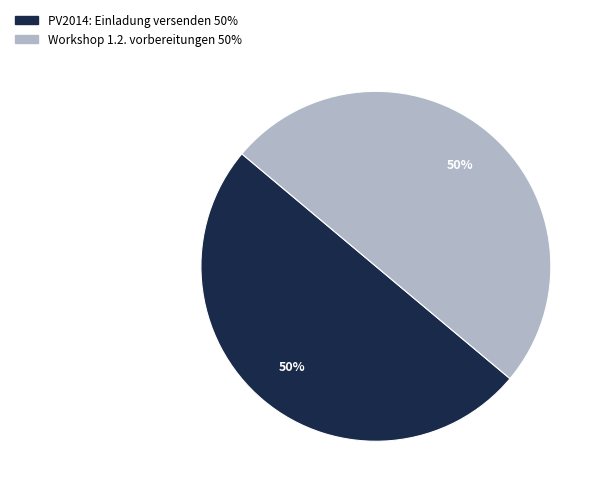

How many slices are in this pie chart?

2